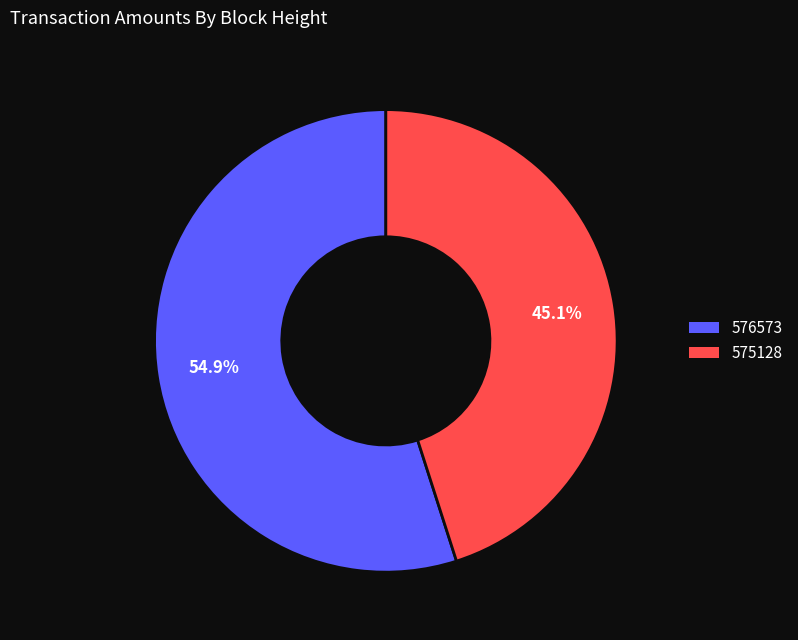

To the nearest percent, what is the difference between the 576573 and 575128 slice percentages?

10%